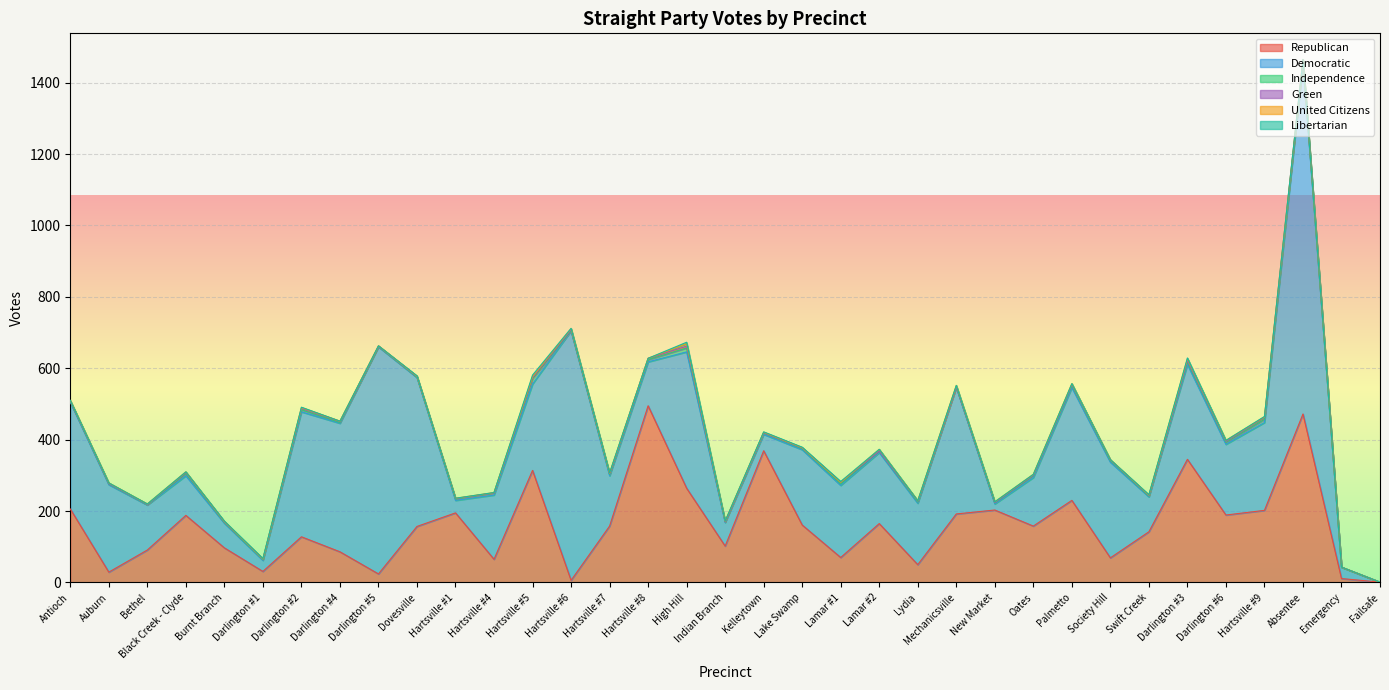

How many lines are shown in the chart?

6